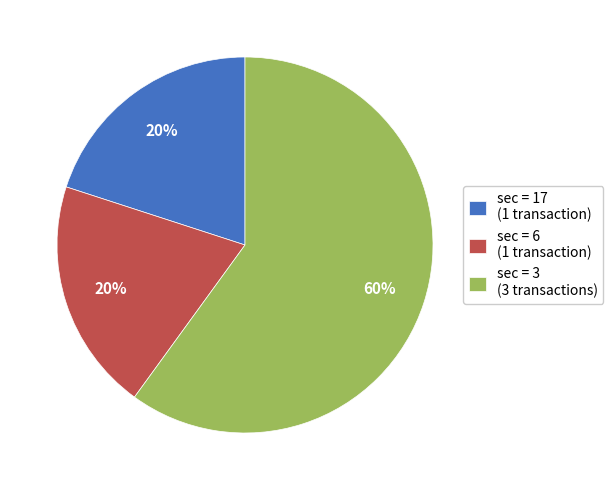

Is it true that sec = 3 (3 transactions) is 48% of the pie?

False